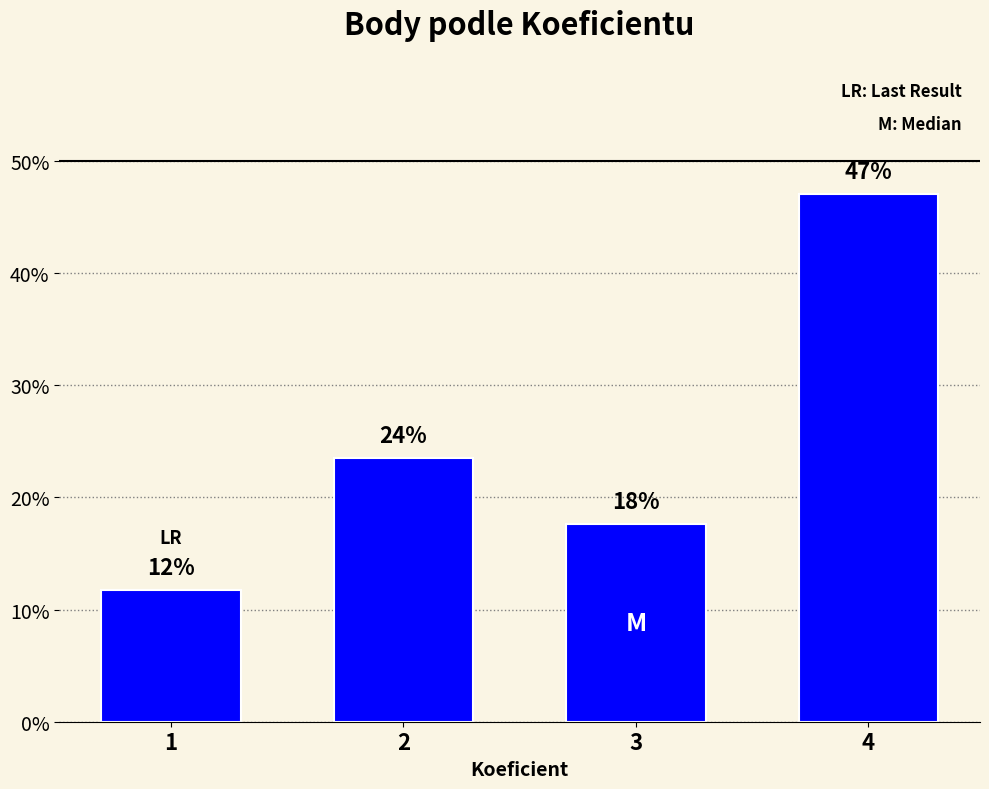

Reading left to right, list all the values displayed in this chart.

11.8	23.5	17.6	47.1